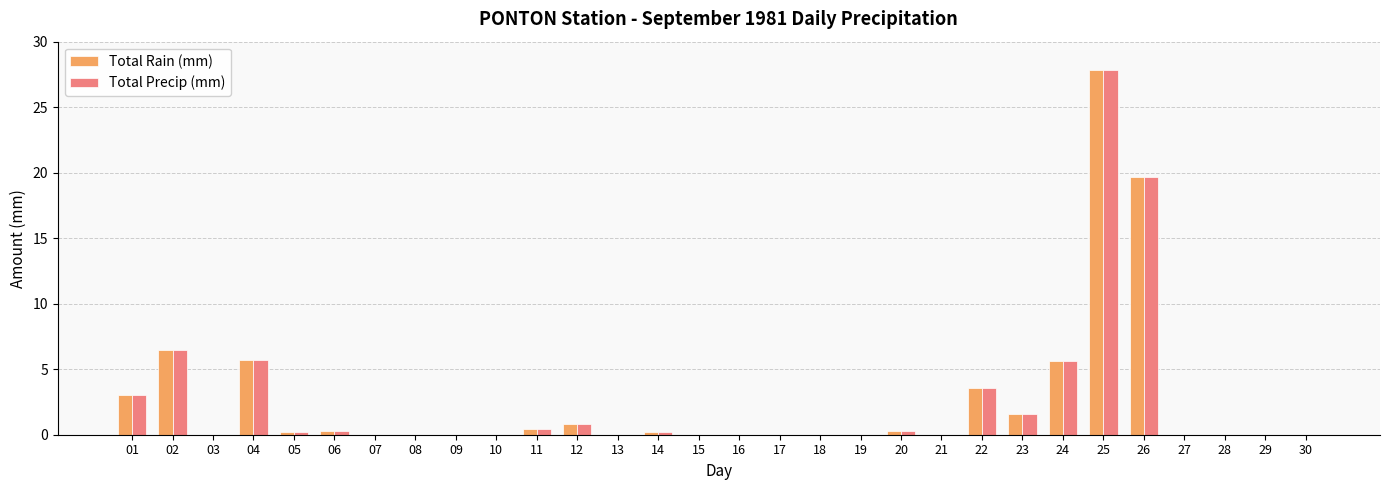

Which category has the highest value in the Total Precip (mm) series?

25